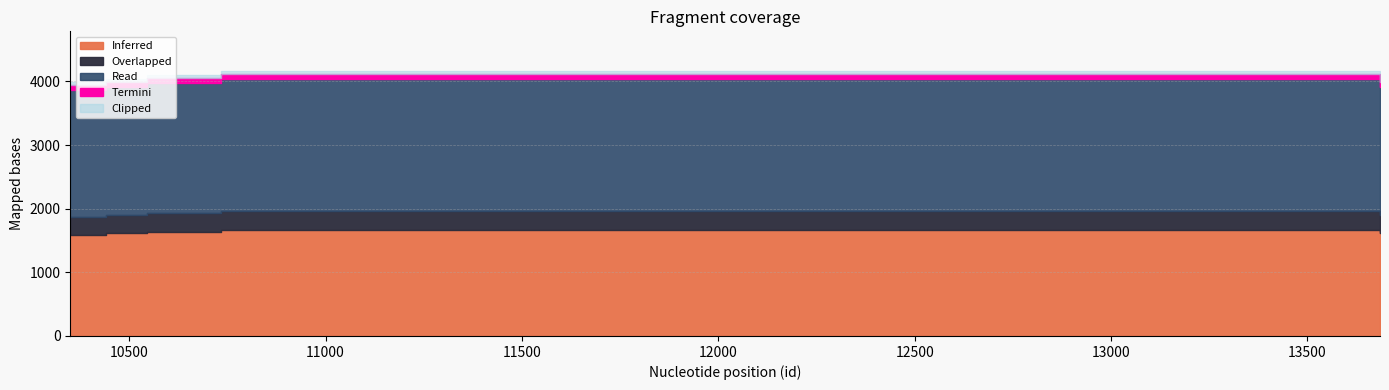

Rank the categories by value from lowest to highest.

10350, 10442, 10444, 10445, 13684, 13685, 10450, 10545, 10733, 10734